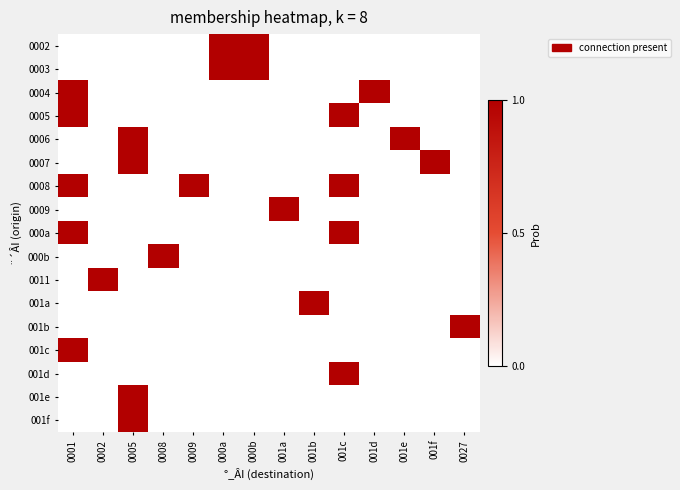

At which category is the sum across all series the highest?

0001